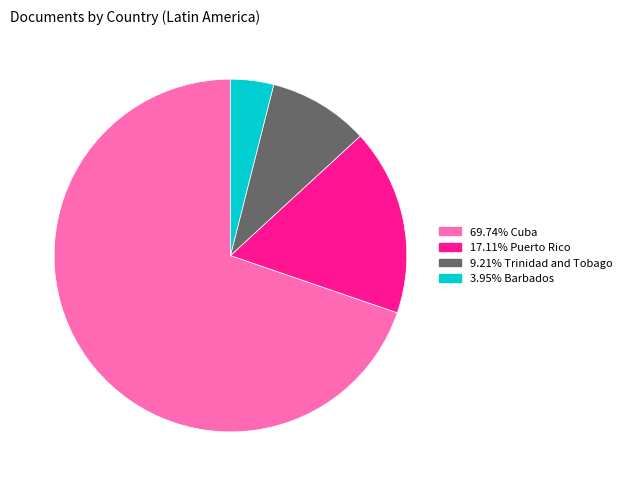

Does any single category account for the majority?

Yes